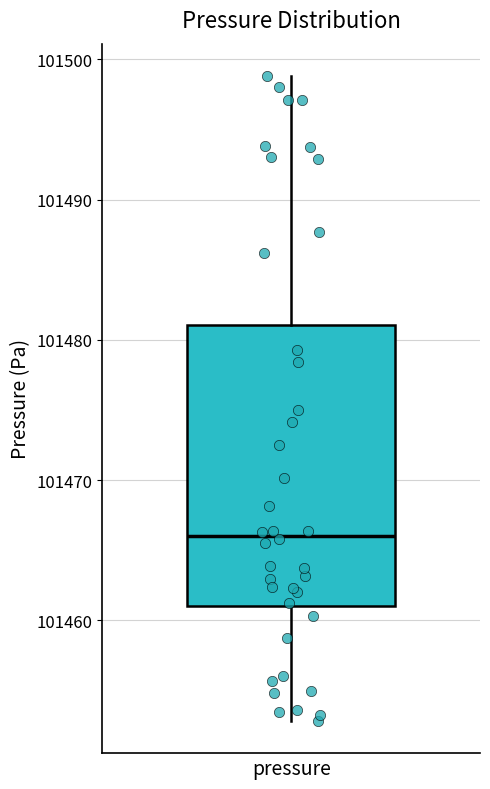

Read this box plot against the y-axis: the position of the median line, the range covered by the box, and the ends of both whiskers. The values are not printed on the chart, so give them approximately, as read against the axis.

median 101466, box 101461 to 101481, whiskers 101453 to 101499